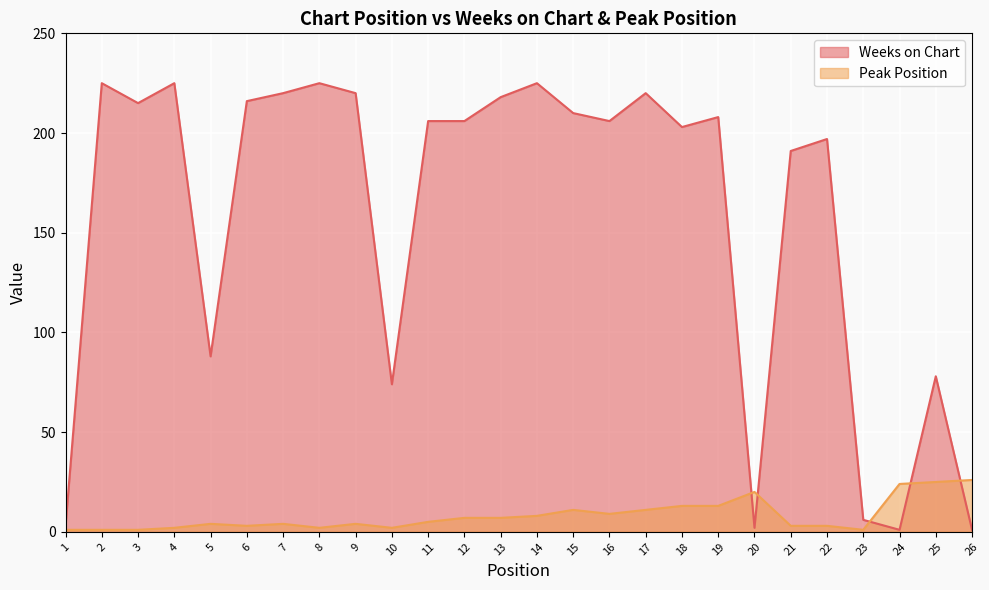

At which category is the sum across all series the highest?

14